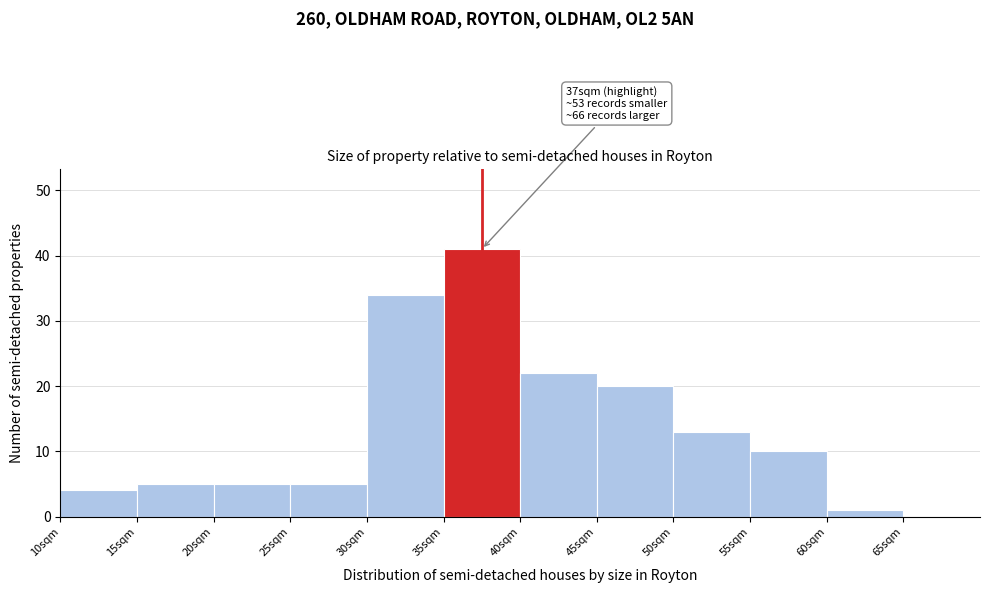

Over which range of the x-axis is the bar tallest?

35 to 40